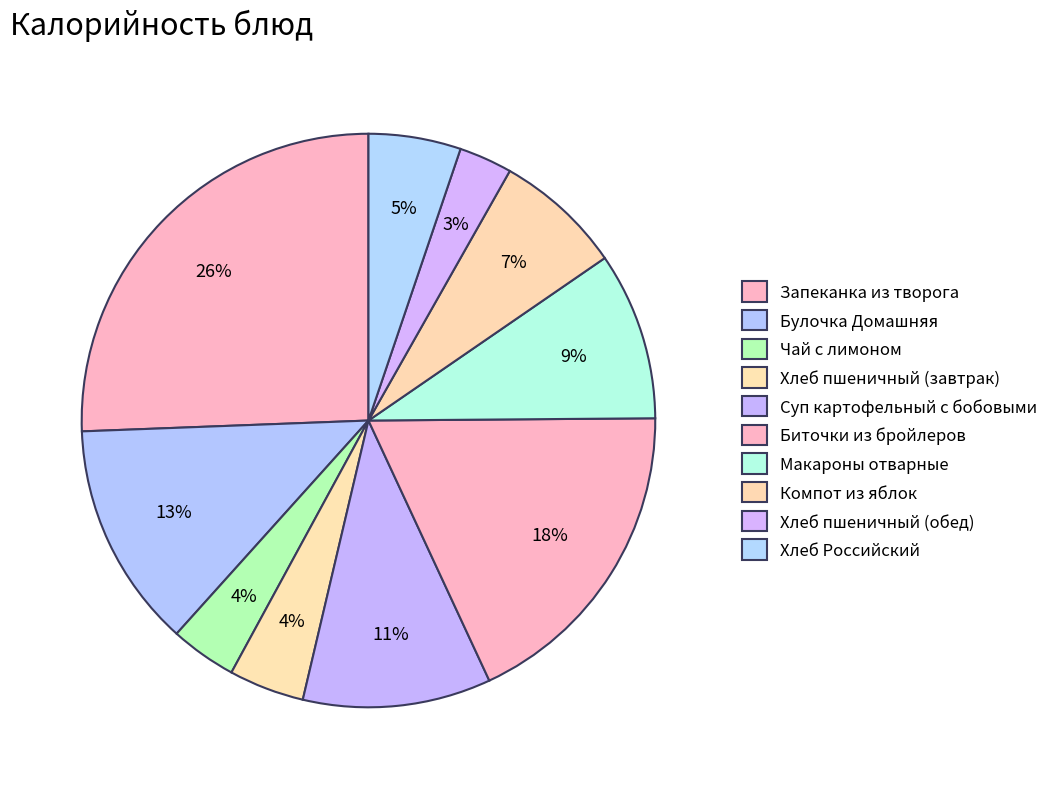

Rank the categories by value from highest to lowest.

Запеканка из творога, Биточки из бройлеров, Булочка Домашняя, Суп картофельный с бобовыми, Макароны отварные, Компот из яблок, Хлеб Российский, Хлеб пшеничный (завтрак), Чай с лимоном, Хлеб пшеничный (обед)